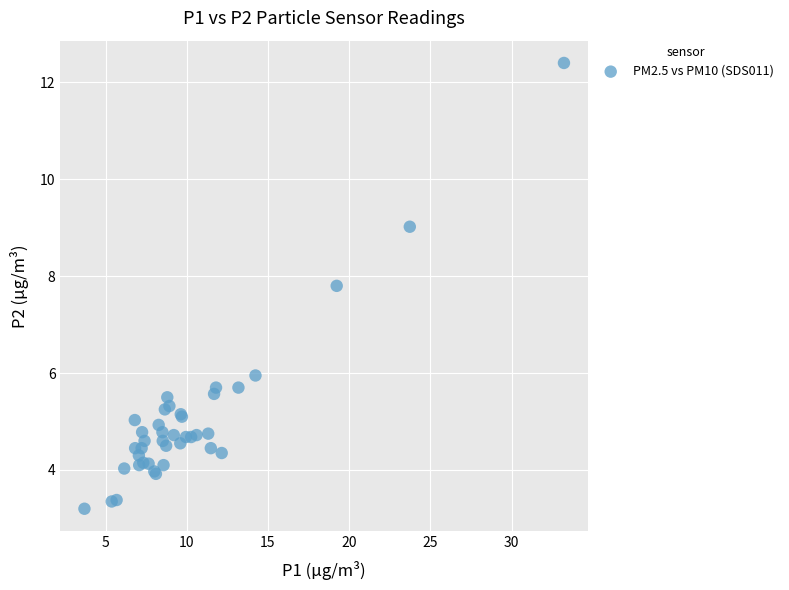

What Y value in the scatter plot is closest to 7?

7.8